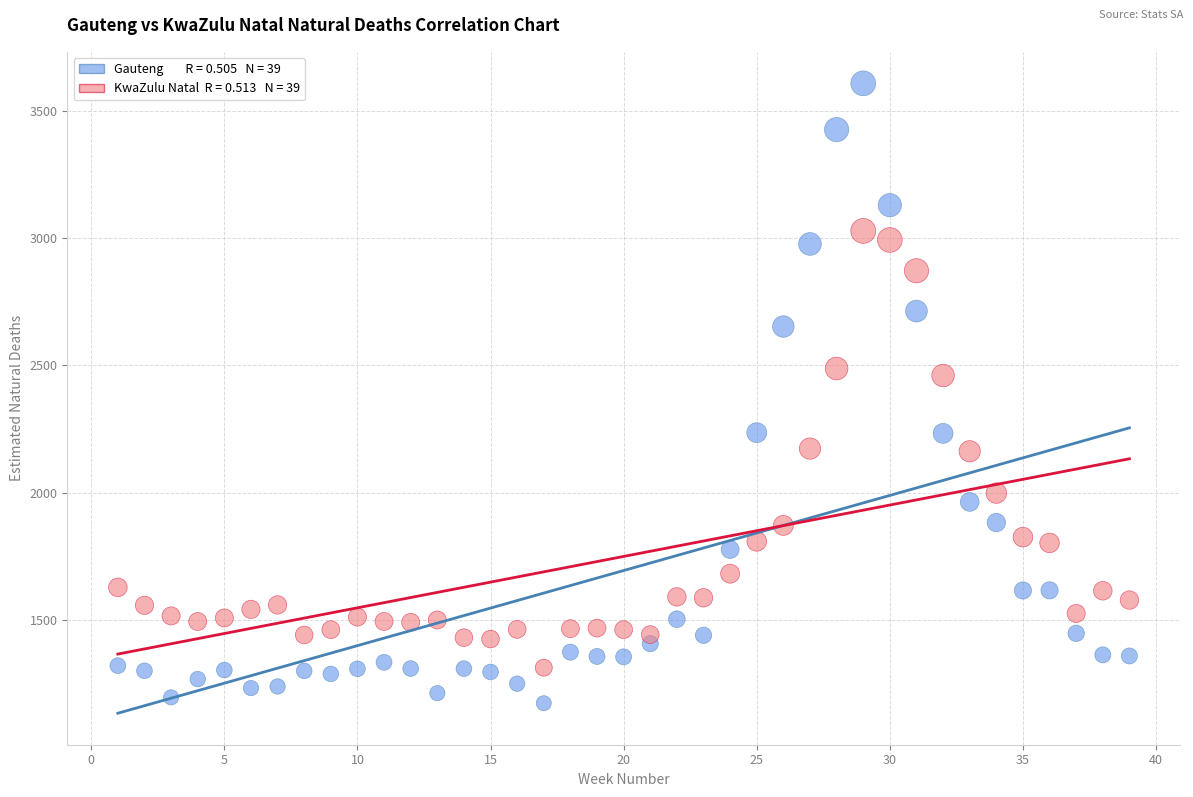

Across all data points, what is the range of Y values (max minus min)?

2436.5